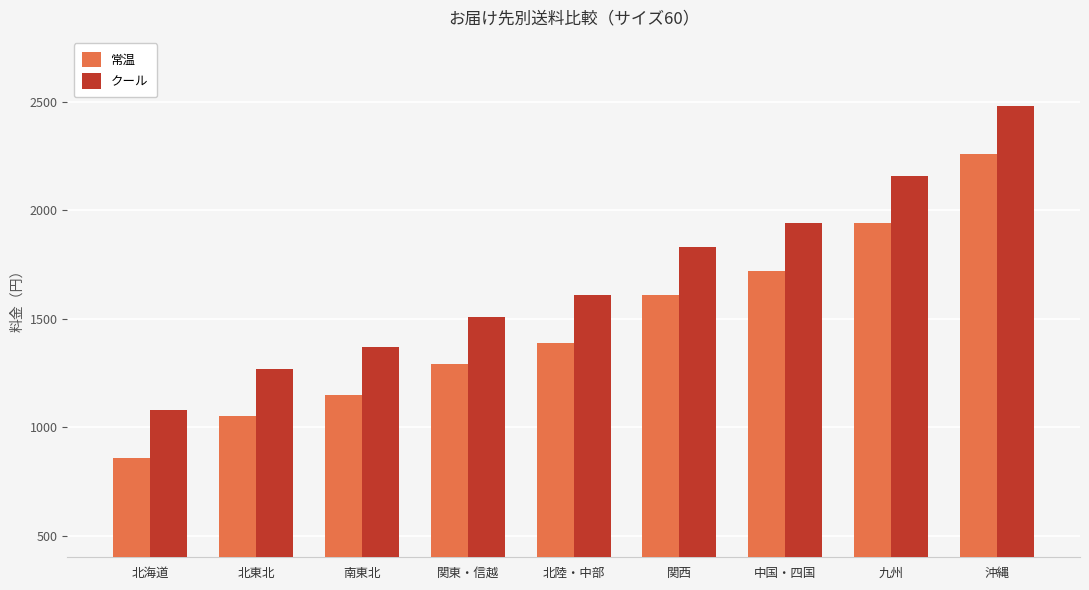

What position from the left is 関西?

6